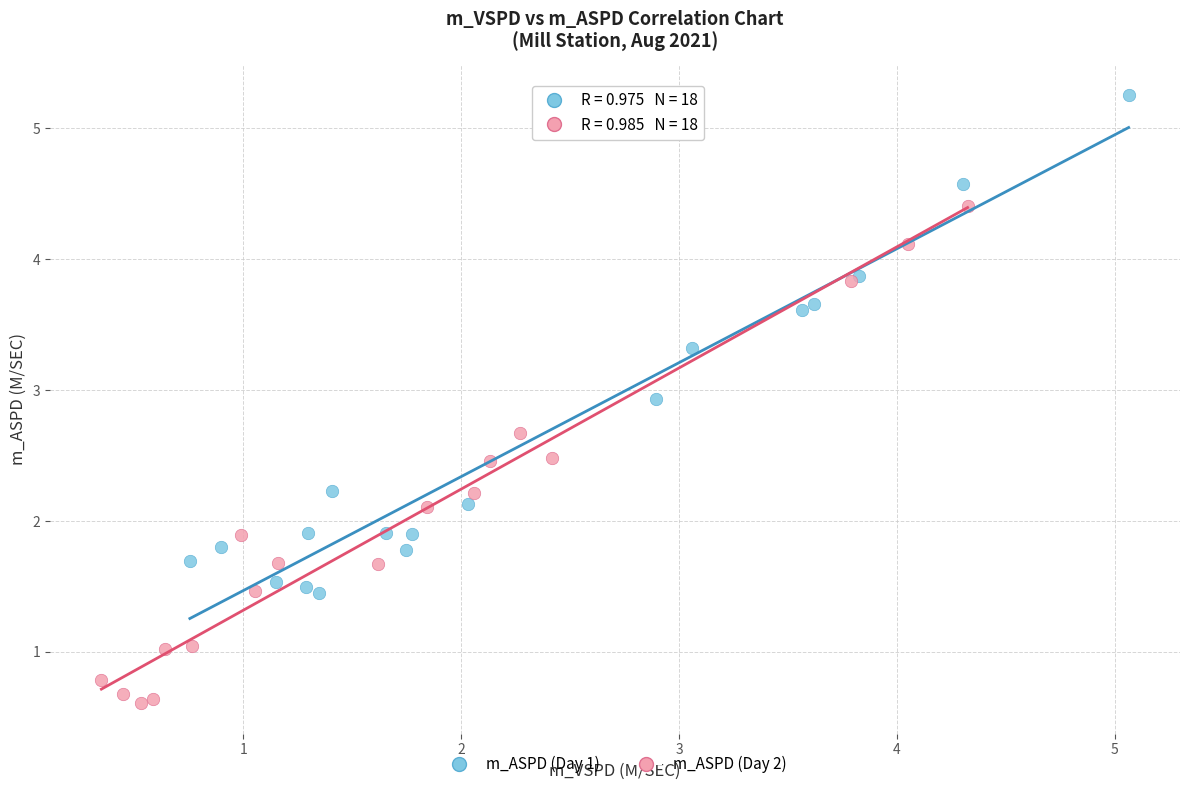

Which series contains the lowest Y value?

m_ASPD (Day 2)